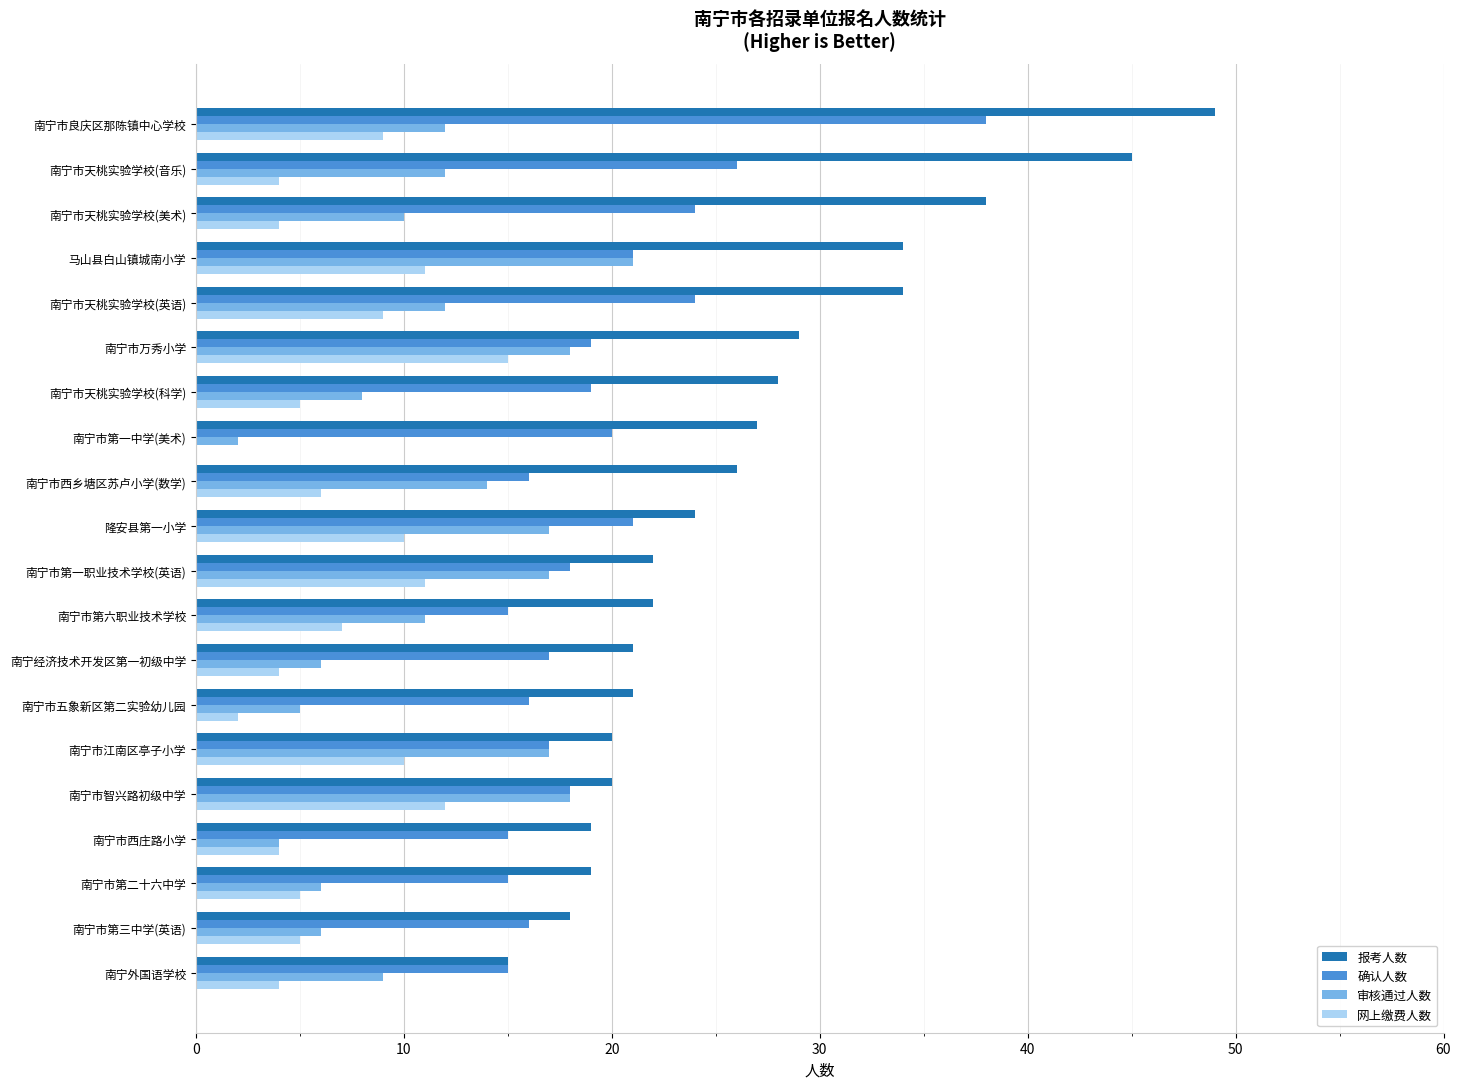

What is the sum of all 网上缴费人数 values?

137